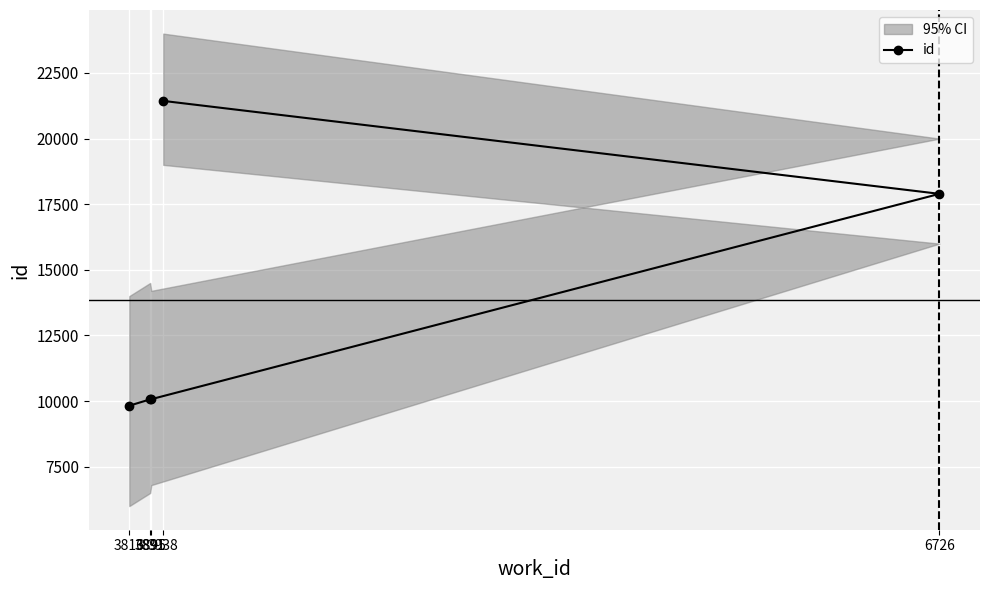

List the labels in order of value, largest first.

3938, 6726, 3895, 3891, 3816